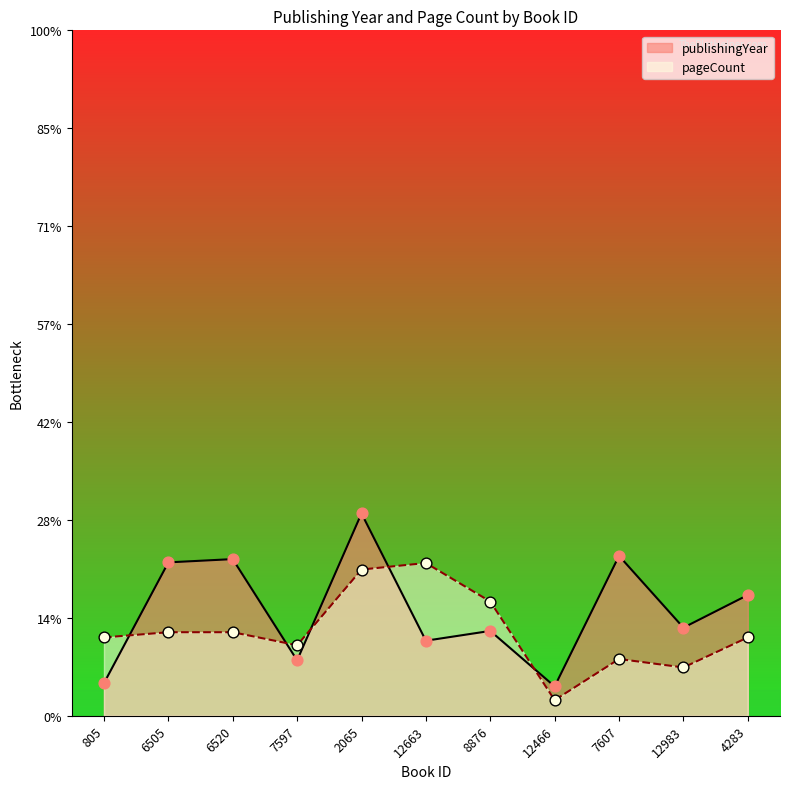

What are all the series names shown in the legend?

publishingYear, pageCount